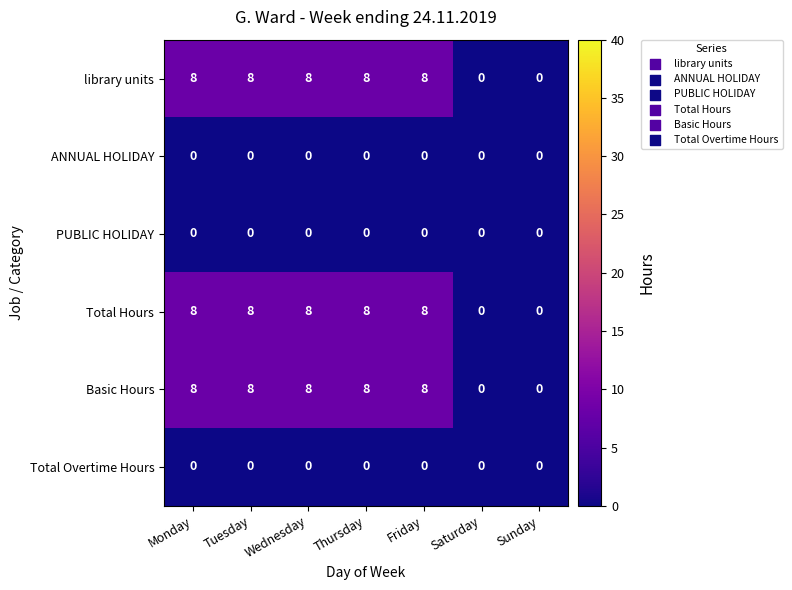

What is the greatest value displayed?

8